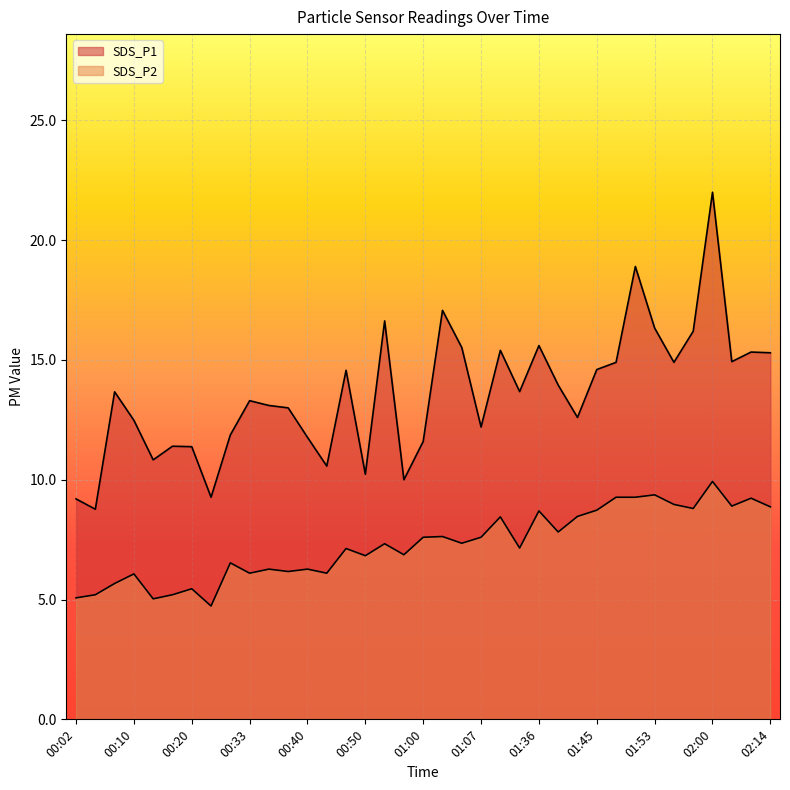

Where is the first local minimum for SDS_P2?

00:12